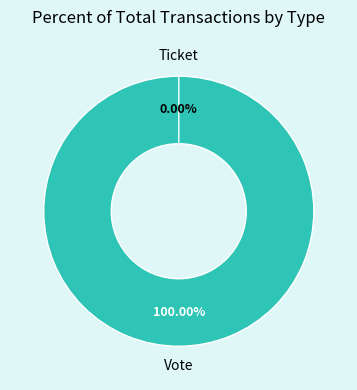

To the nearest percent, what is the difference between the largest and smallest slice percentages?

100%